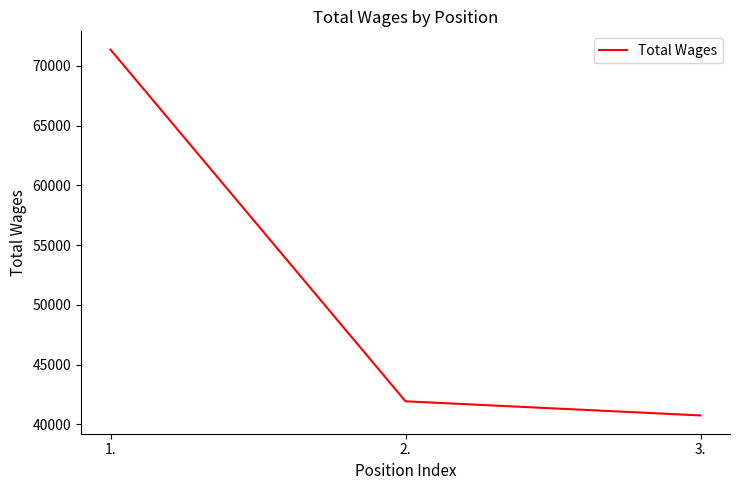

What is the ratio of the value at 2. to the value at 3.?

1.0